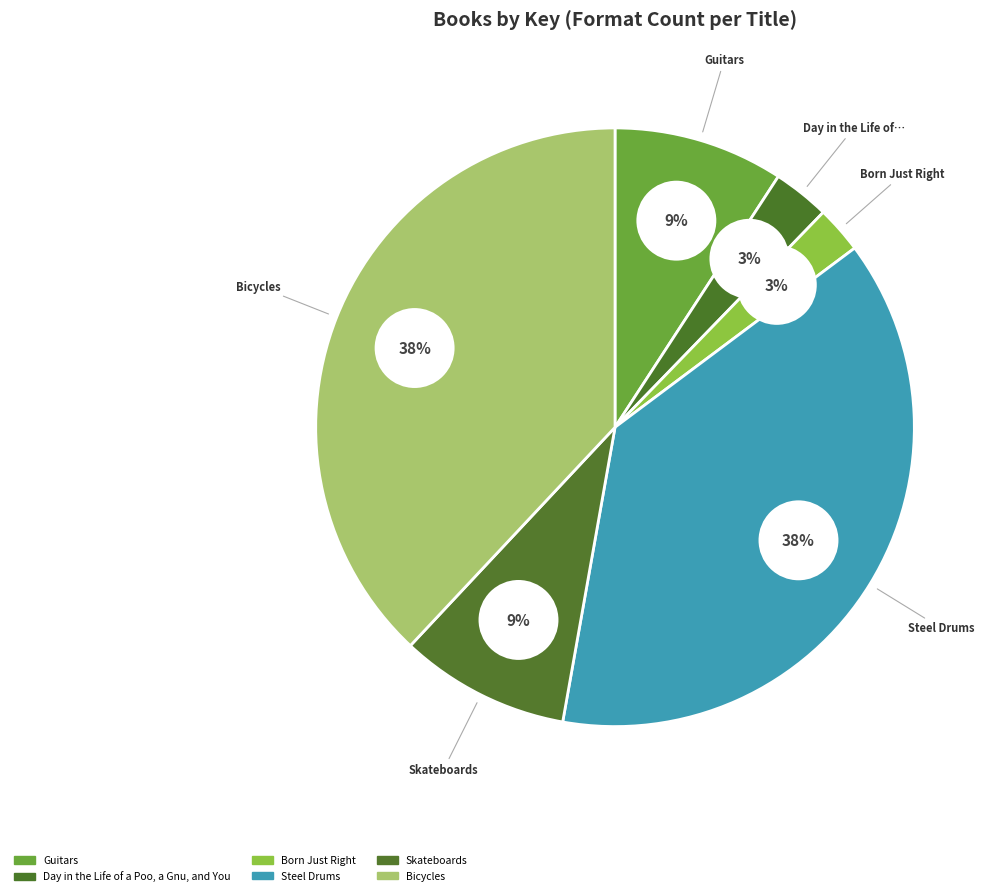

Which slice is the largest?

Steel Drums